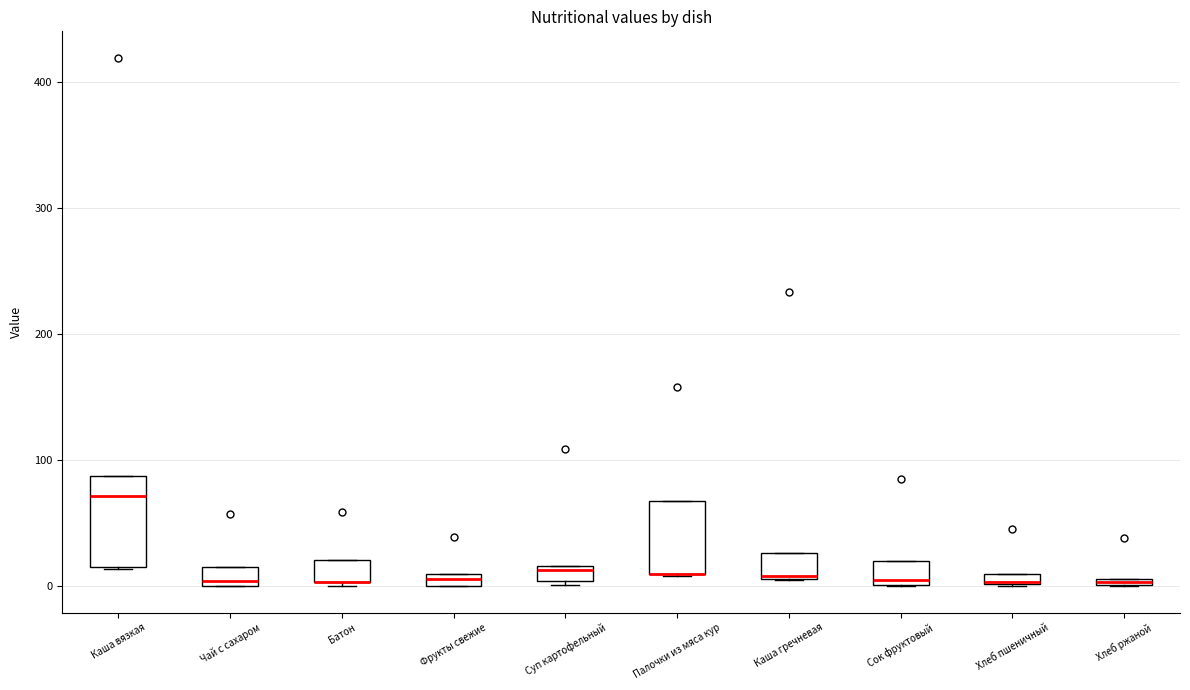

Which box is the tallest, from its lower edge to its upper edge?

Каша вязкая